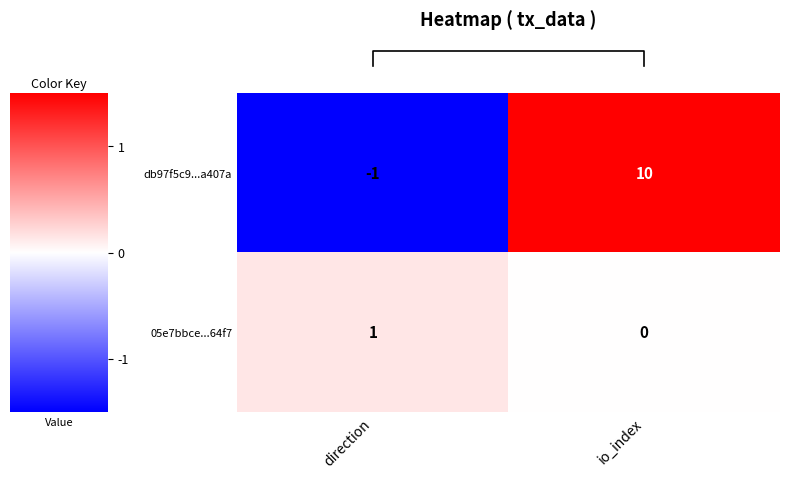

Reading left to right, list all the values displayed in this chart.

db97f5c9...a407a: -1	10
05e7bbce...64f7: 1	0